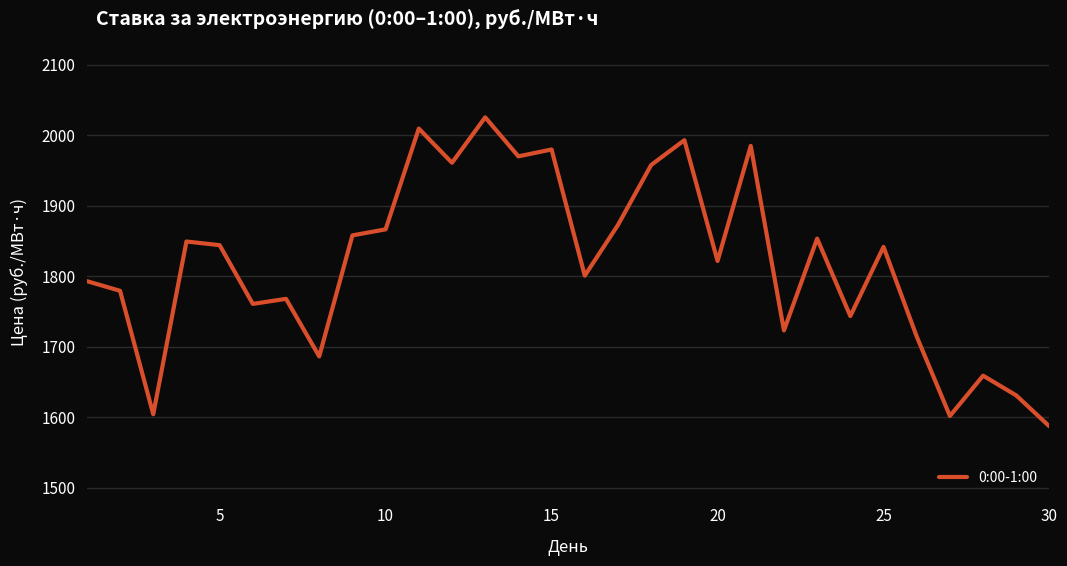

What is the difference between the maximum and minimum values?

438.3